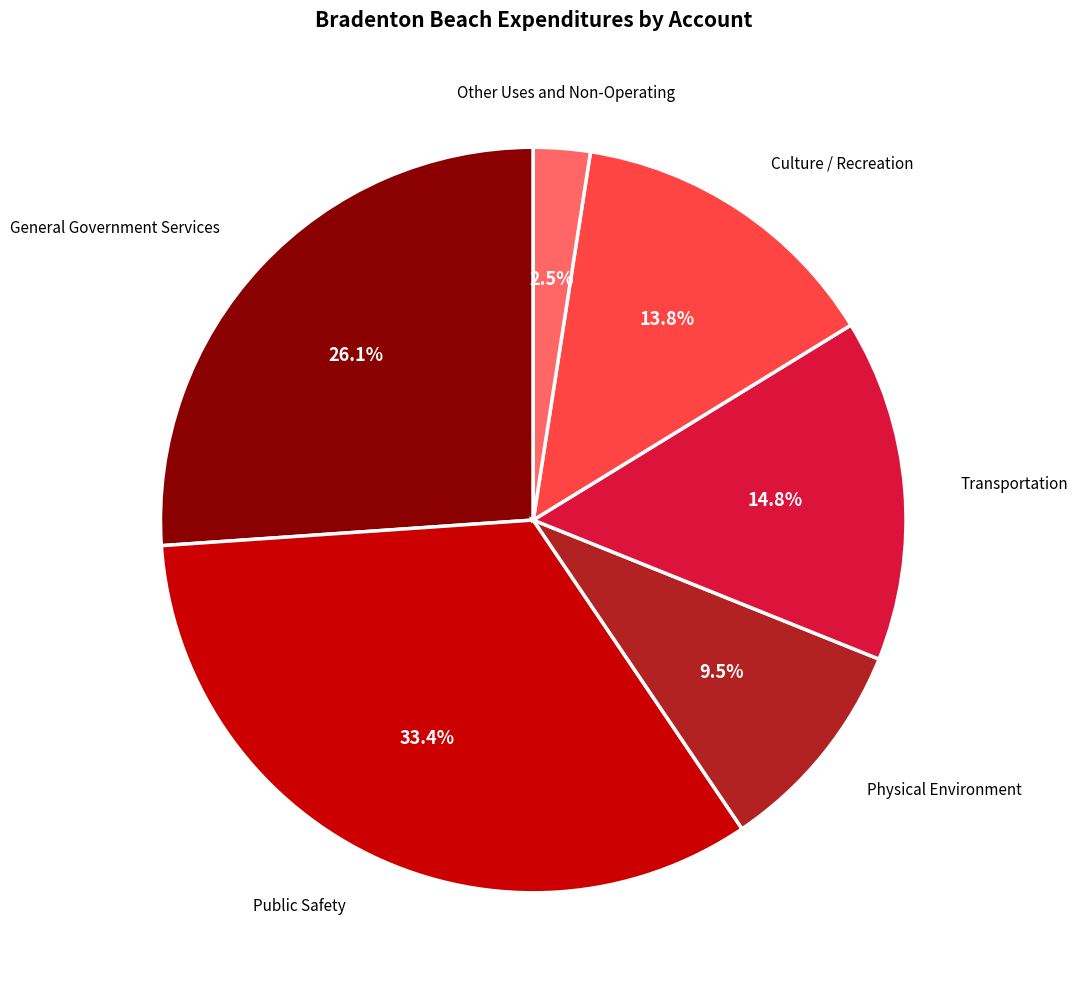

Between Other Uses and Non-Operating and Culture / Recreation, which is larger?

Culture / Recreation